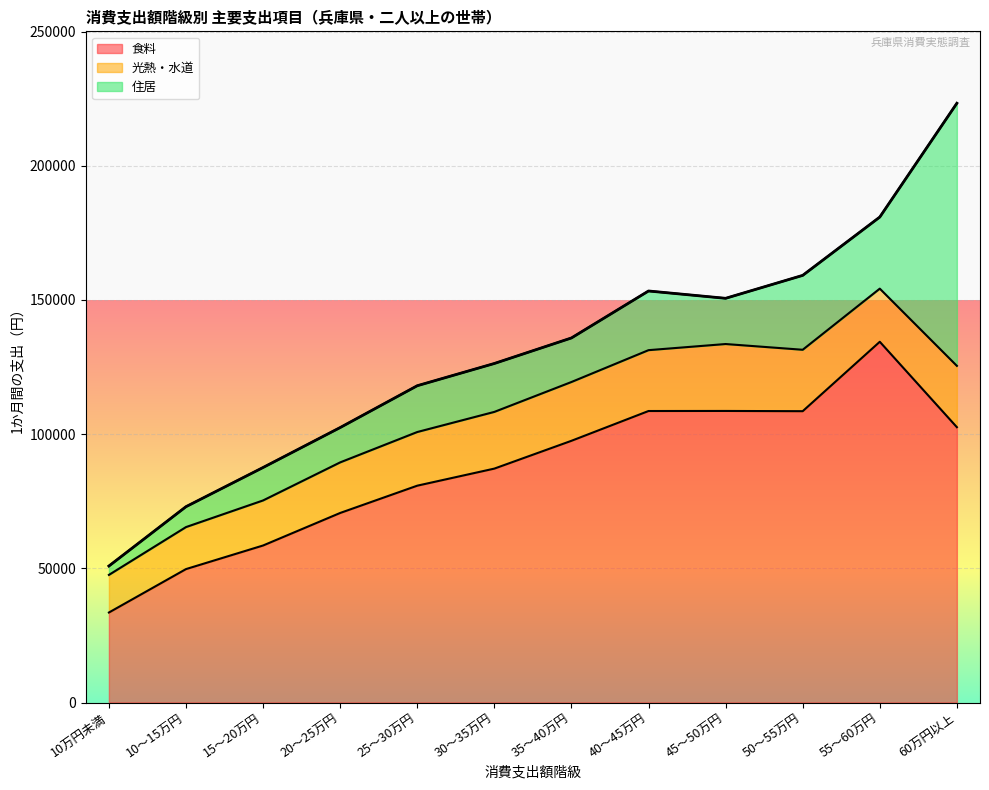

What are all the series names shown in the legend?

食料, 光熱・水道, 住居